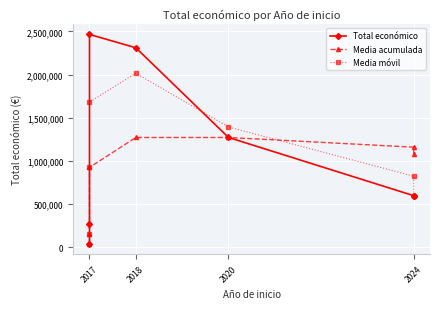

How many data points does each series have?

7